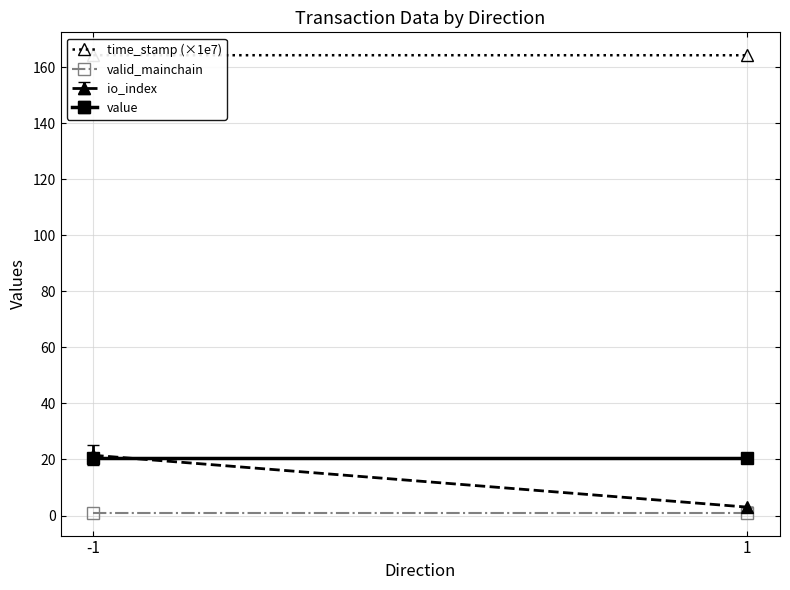

What value does the valid_mainchain series have at 1?

1.0